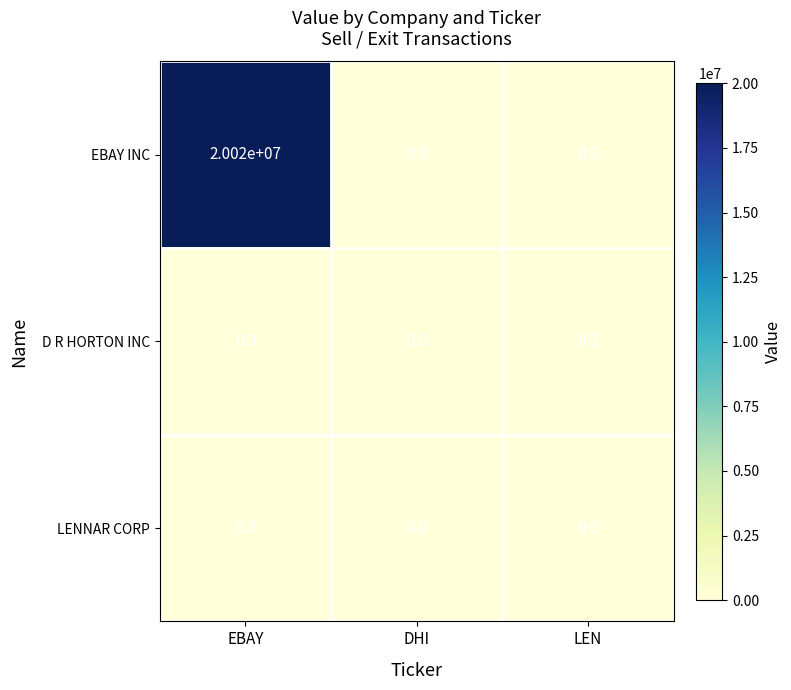

True or false: LENNAR CORP has a value of 0 at EBAY.

True